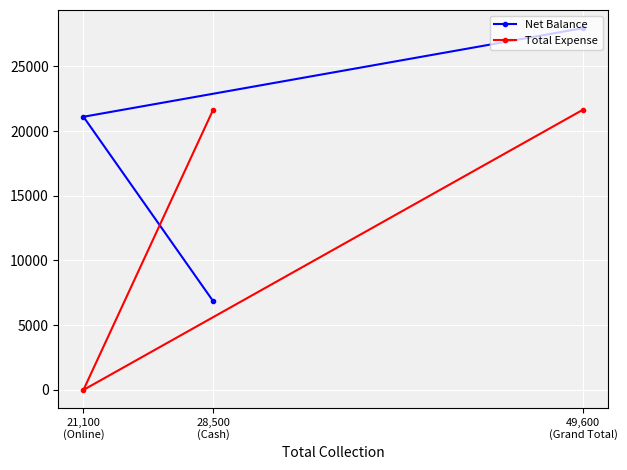

Between 28,500
(Cash) and 21,100
(Online), which series saw the biggest shift?

Total Expense